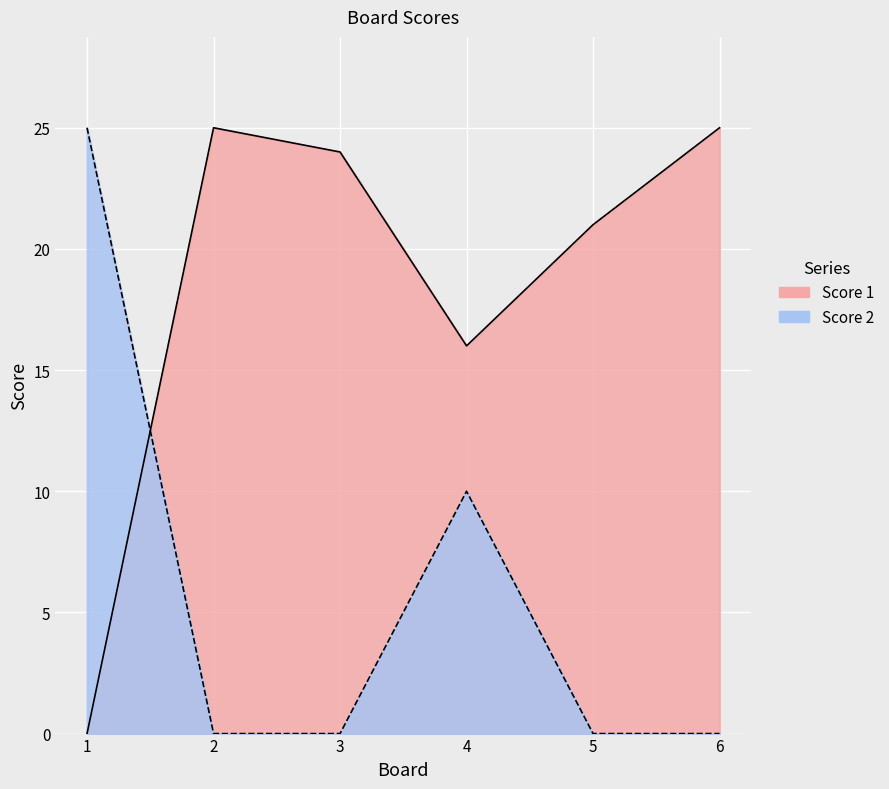

What is the average value of the Score 1 series?

18